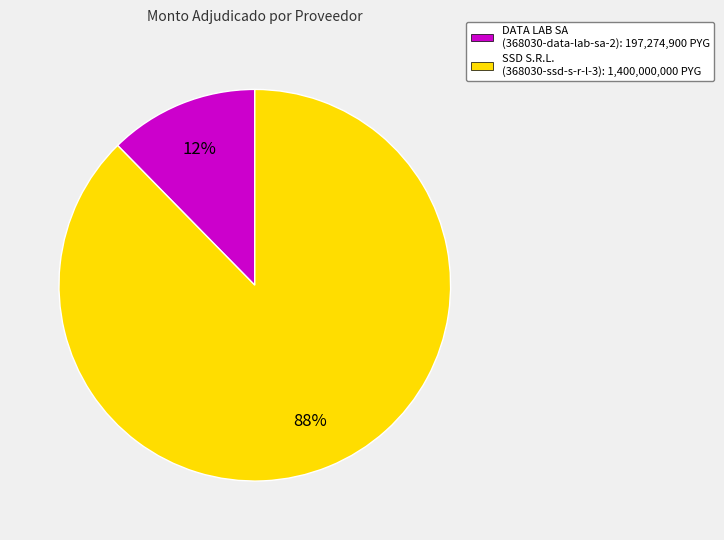

Which has a higher value, SSD S.R.L. (368030-ssd-s-r-l-3): 1,400,000,000 PYG or DATA LAB SA (368030-data-lab-sa-2): 197,274,900 PYG?

SSD S.R.L. (368030-ssd-s-r-l-3): 1,400,000,000 PYG